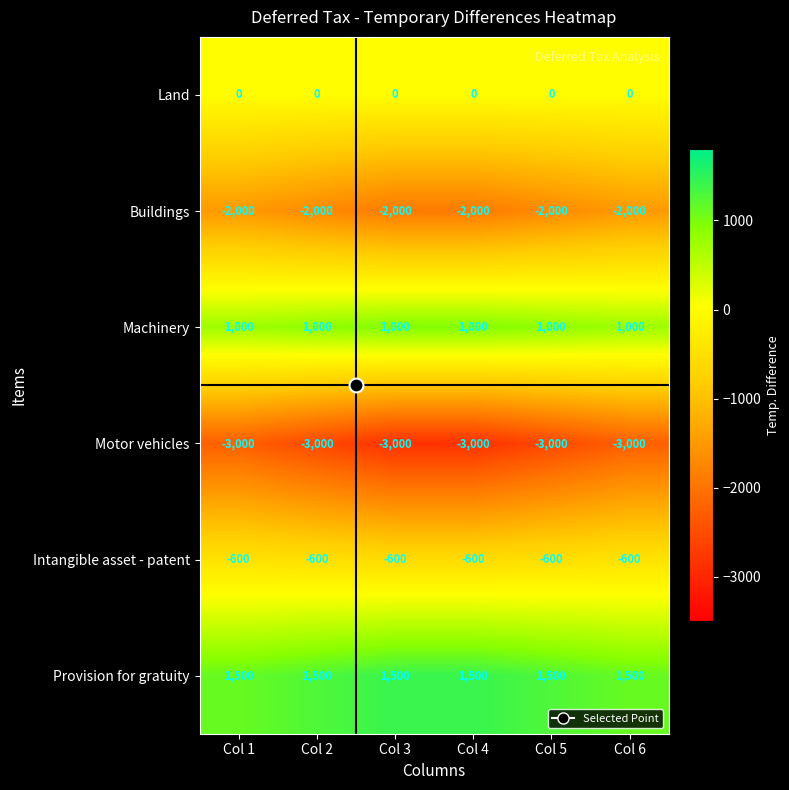

What is the difference between the highest and lowest values at Col 1?

4500